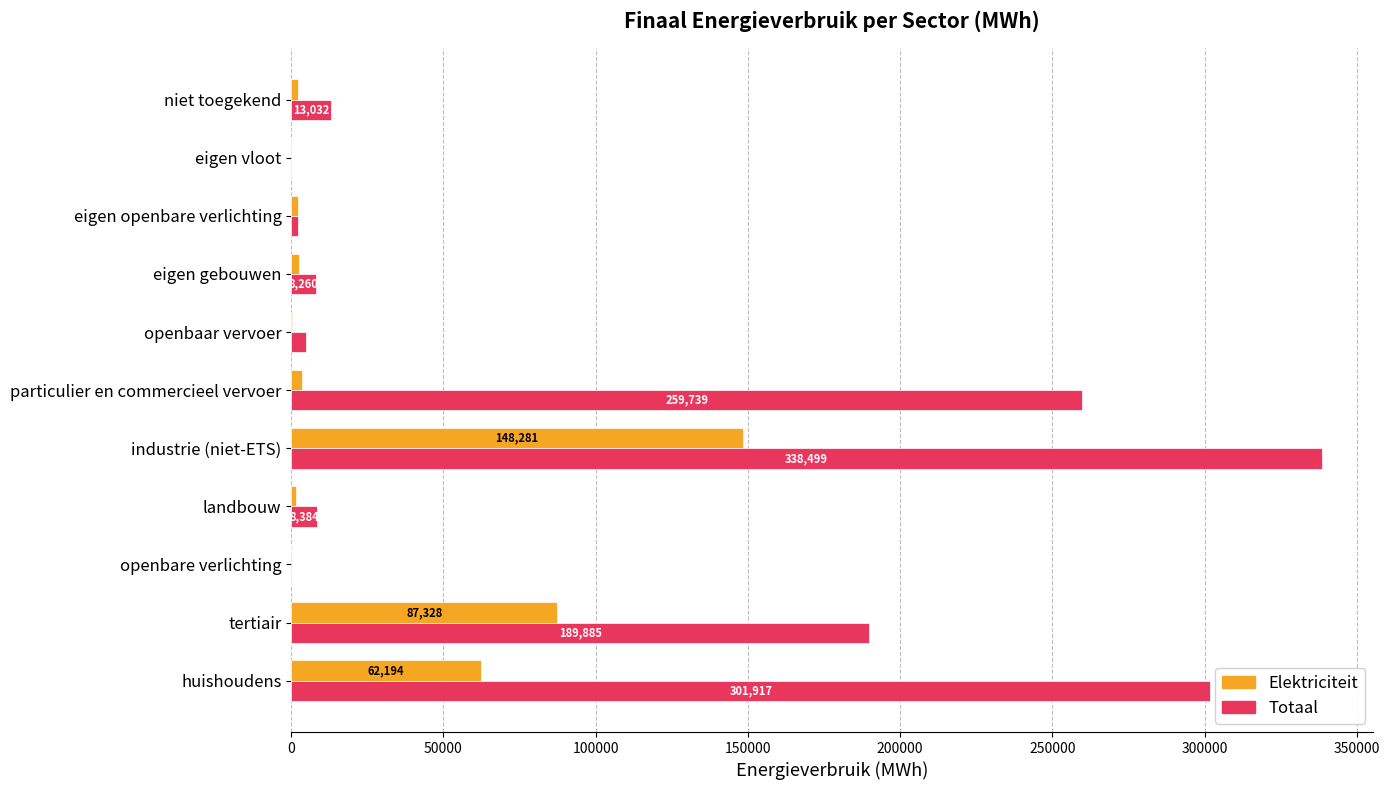

What is the average value of the Totaal series?

102441.8